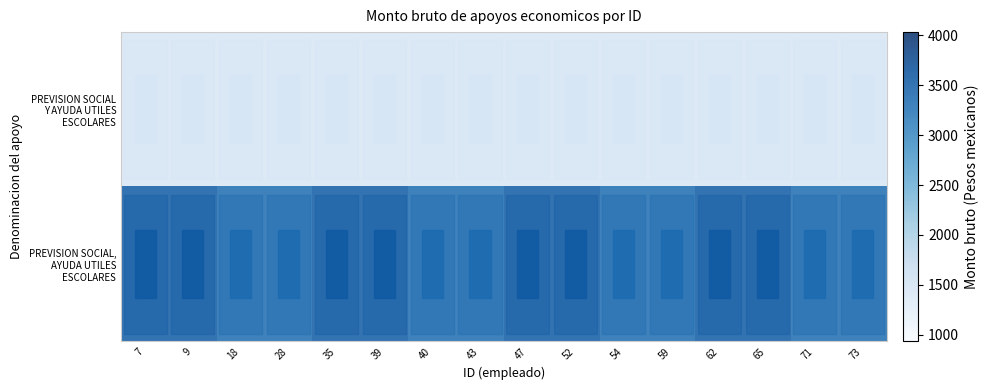

Which series has the widest spread of values?

PREVISION SOCIAL, AYUDA UTILES ESCOLARES